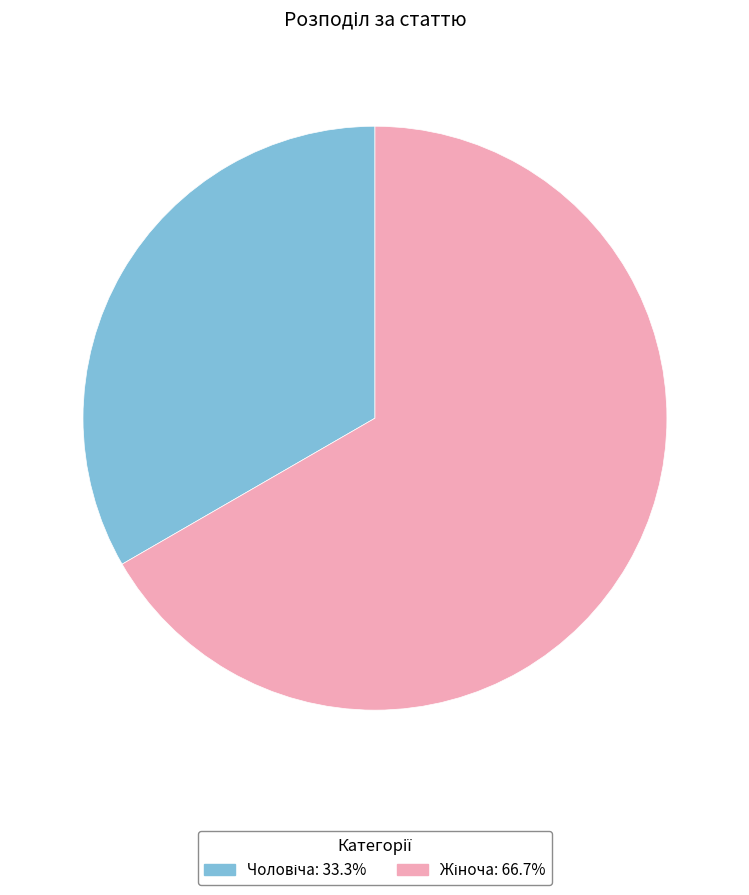

Is there a majority slice in this chart?

Yes